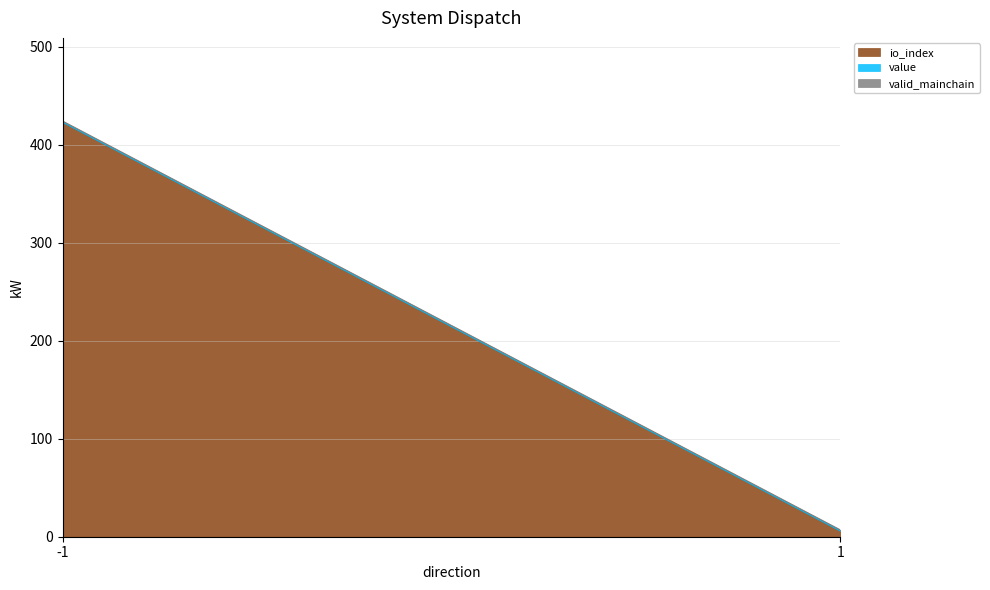

Reading right to left, what are all the values shown in this chart?

io_index: 6.0	423.0
value: 0.0	0.0
valid_mainchain: 1.0	1.0